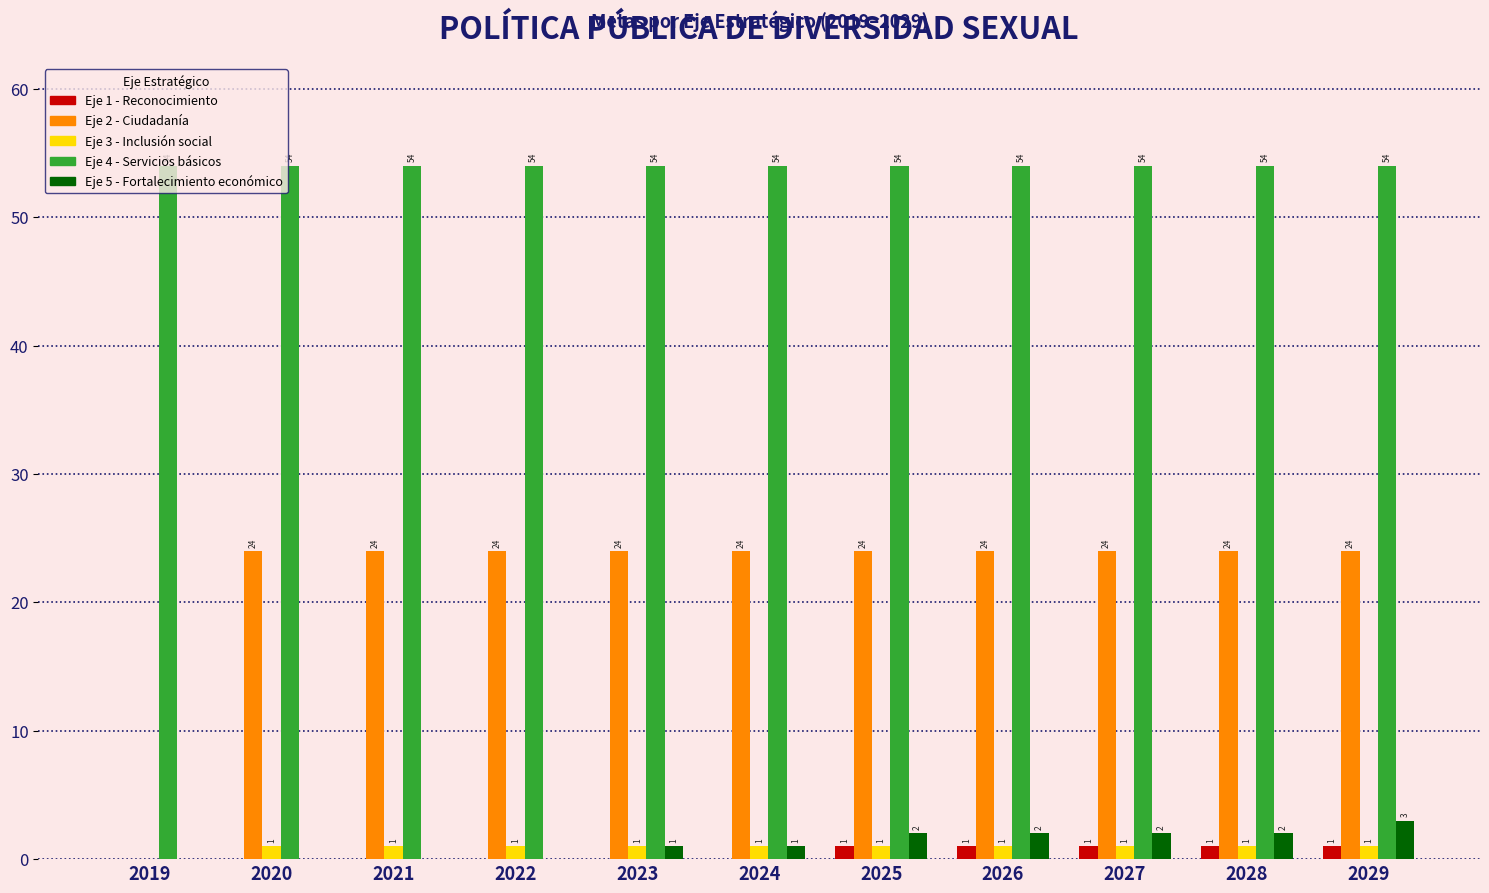

Which series has the largest total across all categories?

Eje 4 - Servicios básicos